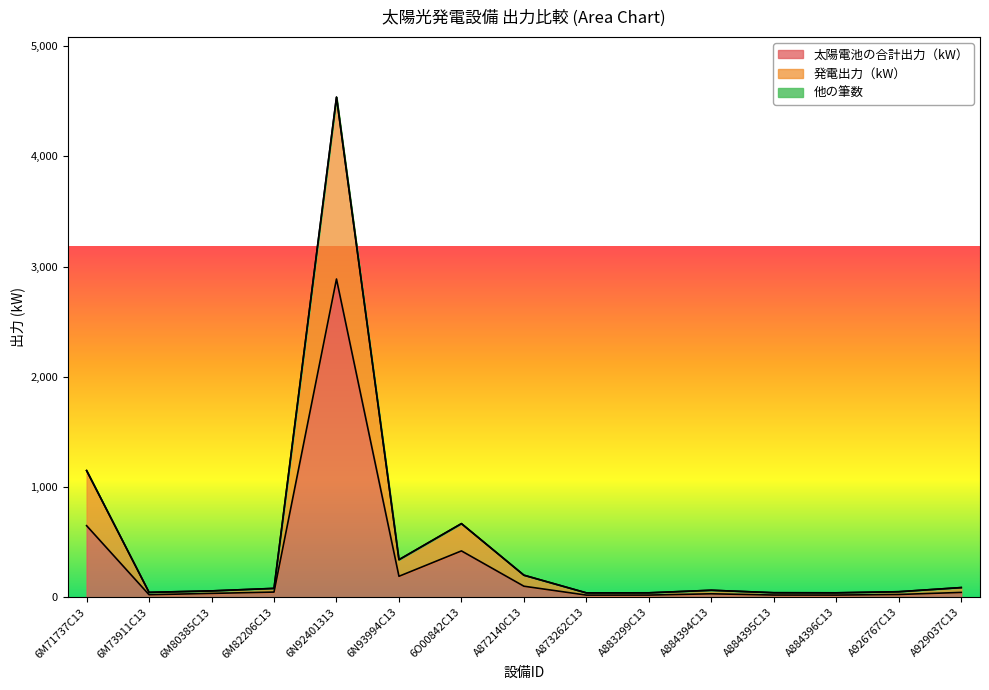

What is the maximum value for 太陽電池の合計出力（kW）?

2887.6